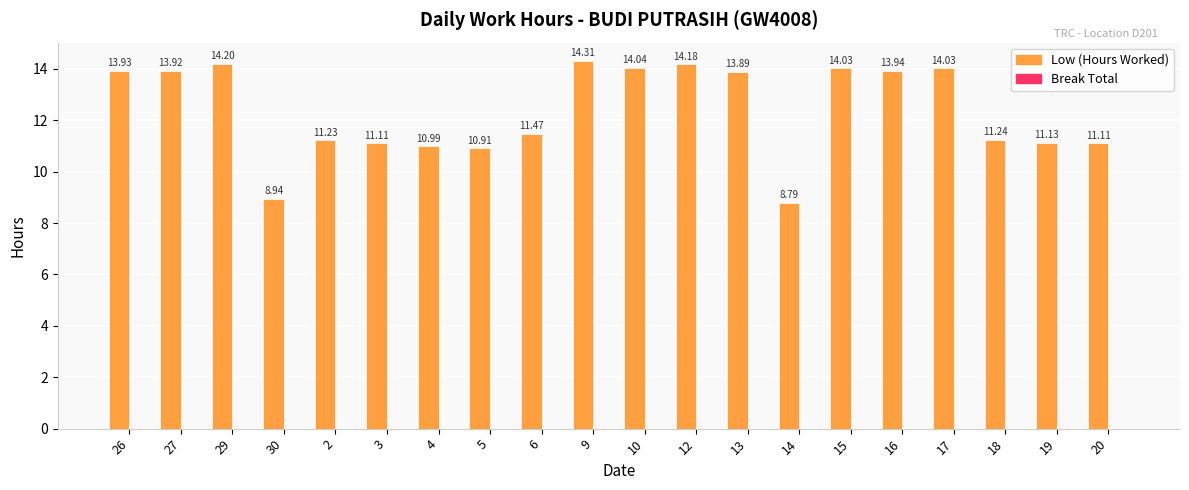

Count the number of categories in the chart.

20